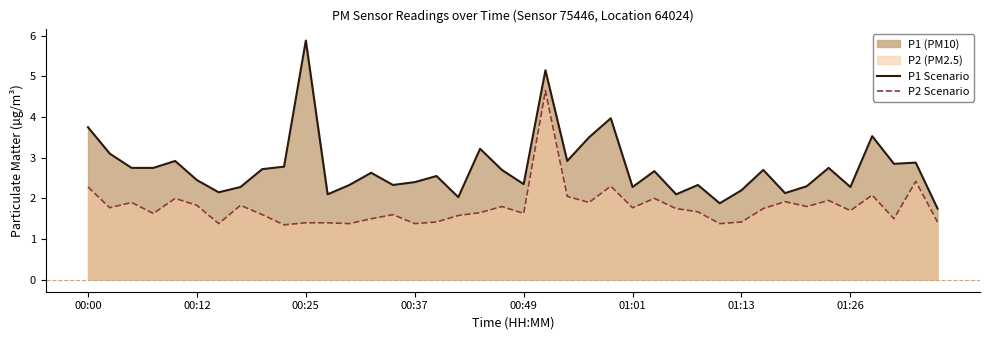

The value of P2 Scenario at 00:37 is 1.4. True or false?

True